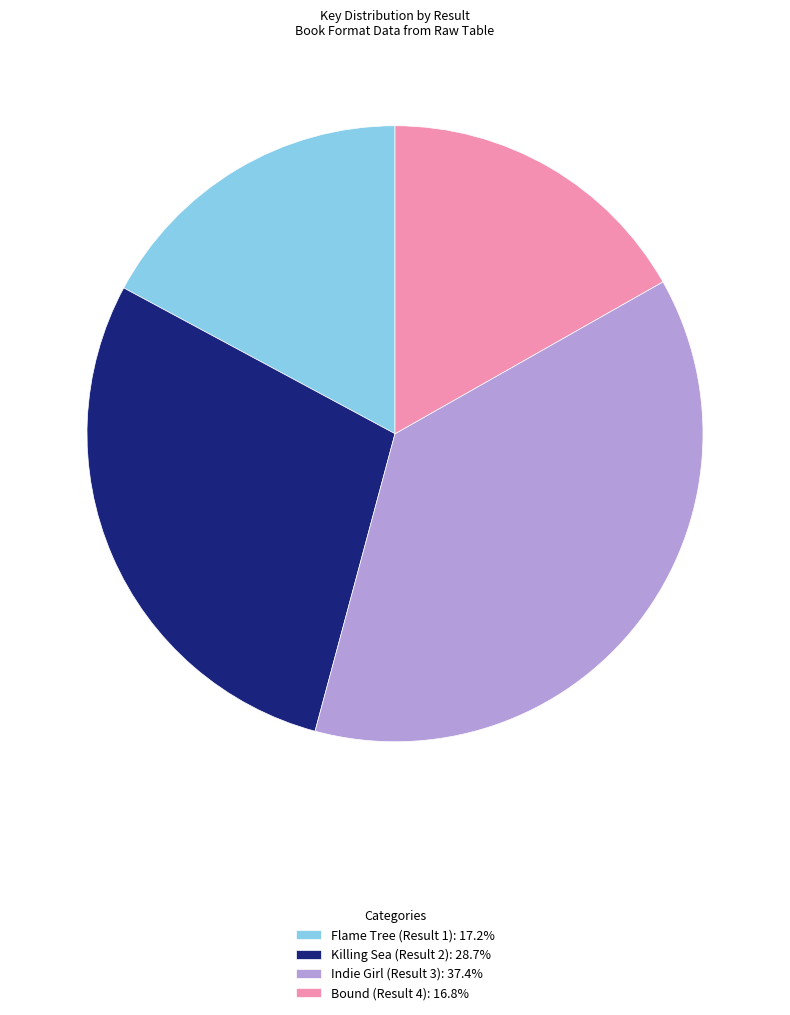

Approximately how many times larger is the value at Bound (Result 4): 16.8% compared to Indie Girl (Result 3): 37.4%?

0.4